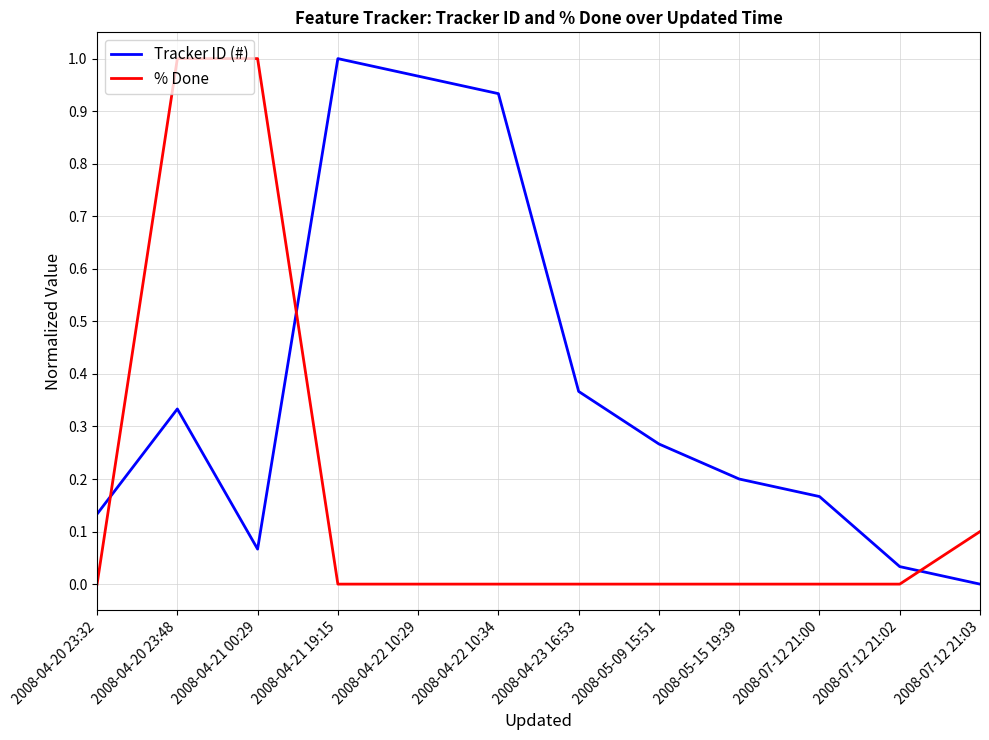

What position from the right is 2008-05-09 15:51?

5